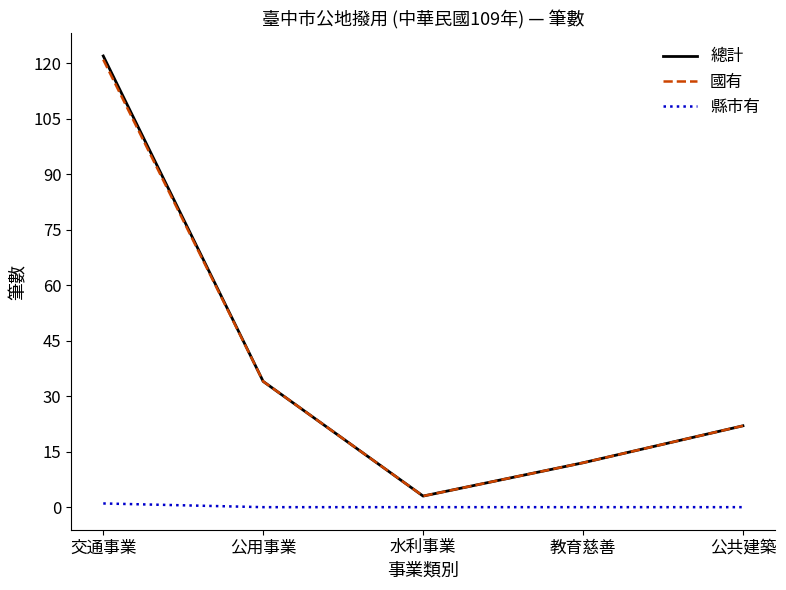

The 國有 series shows 3 at 水利事業. True or false?

True